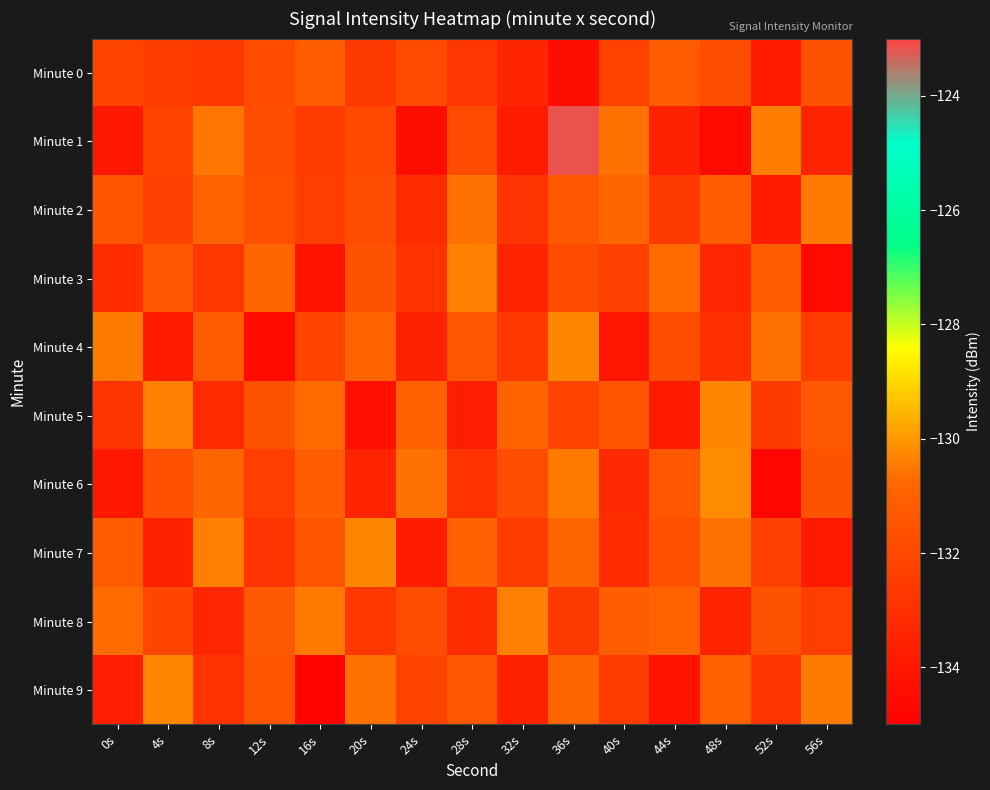

Which series changed the most between 28s and 44s?

Minute 9